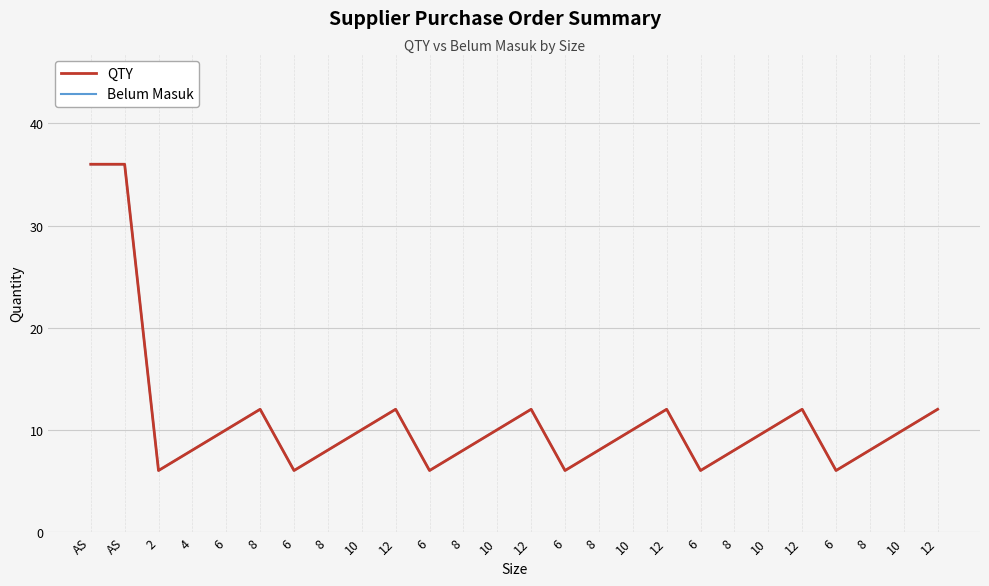

The value of Belum Masuk at 8 is 6. True or false?

False